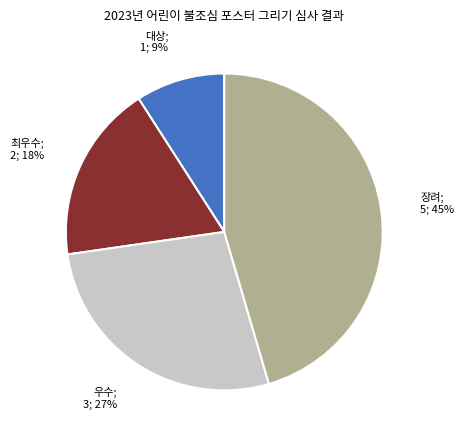

Does any single category account for the majority?

No